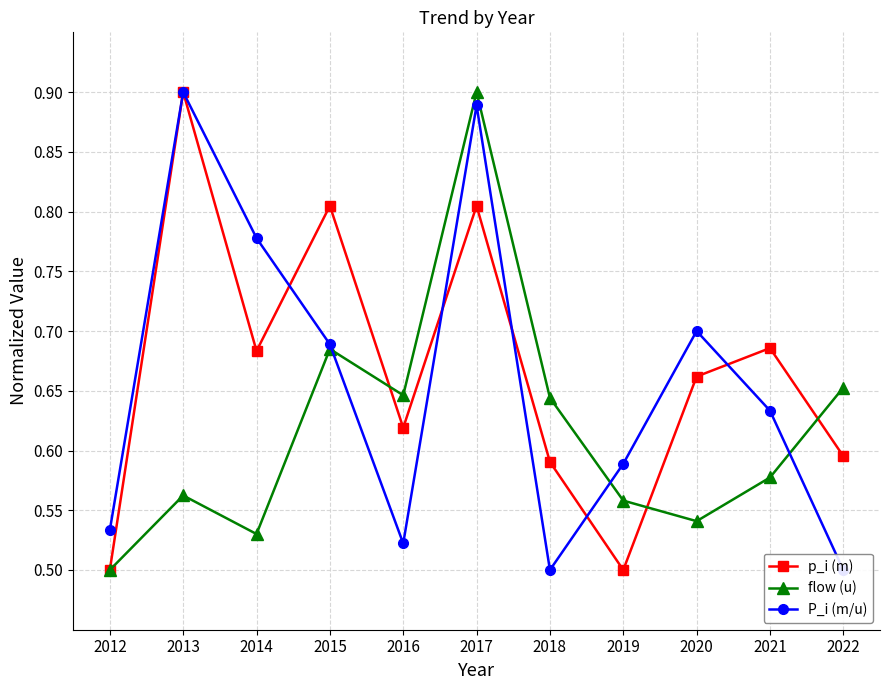

Between which two adjacent categories do flow (u) and P_i (m/u) first intersect?

2015 and 2016